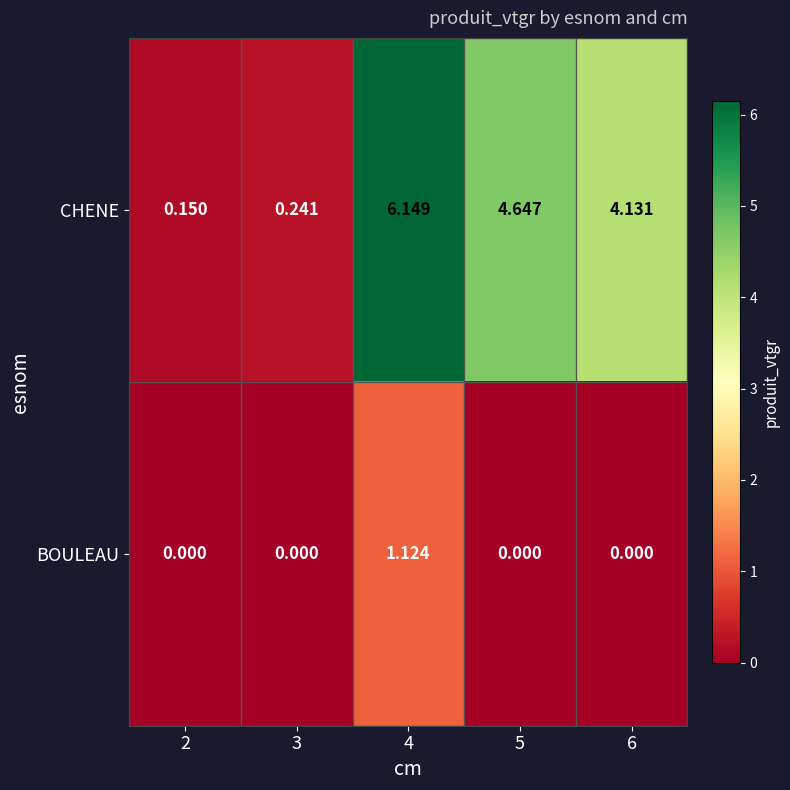

At 6, list the series in order from largest to smallest.

CHENE, BOULEAU